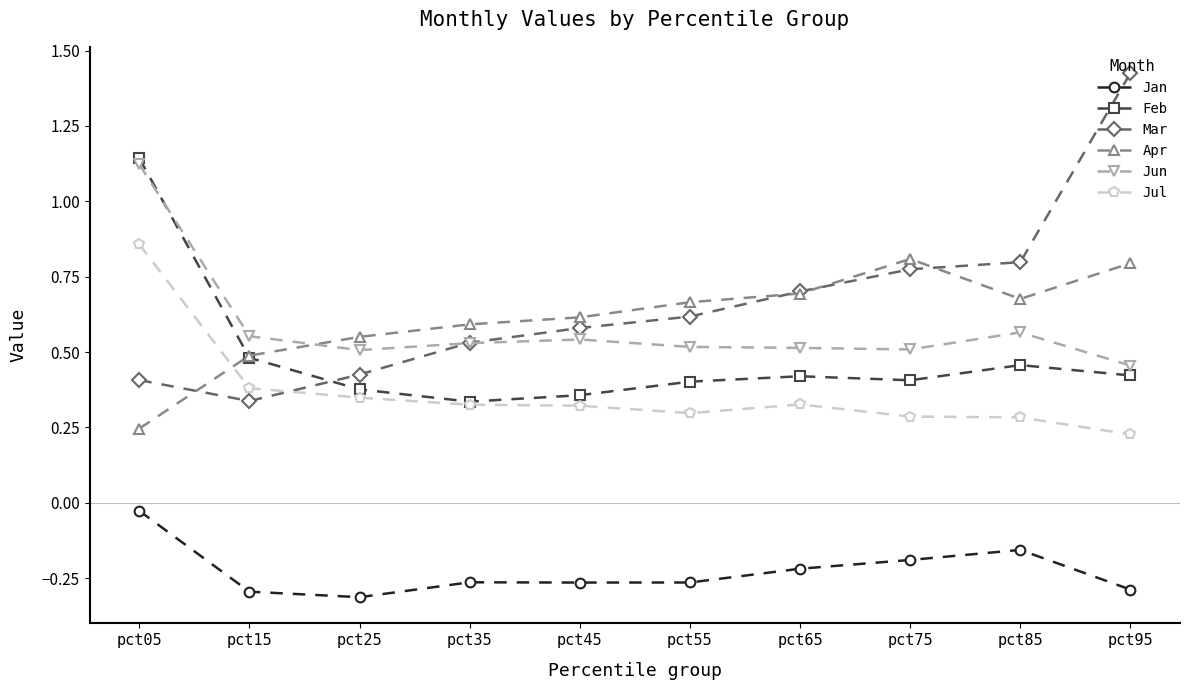

Where do Mar and Feb first cross each other?

pct15 and pct25